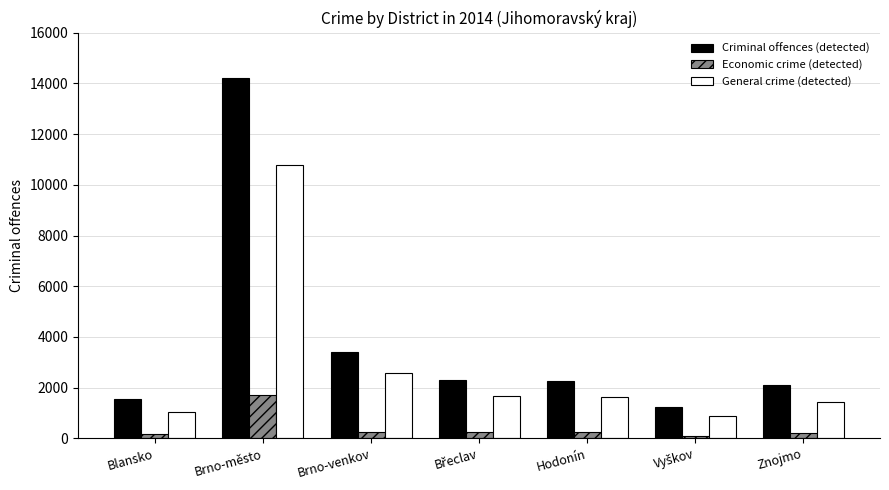

Is it true that Criminal offences (detected) equals 1570 at Blansko?

True